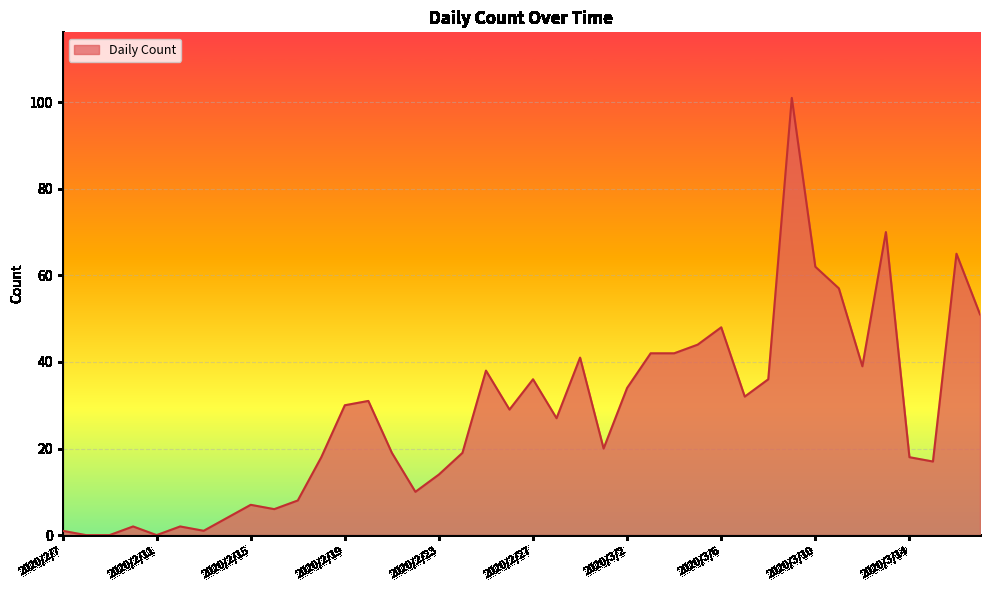

What is the maximum value shown in the chart?

101